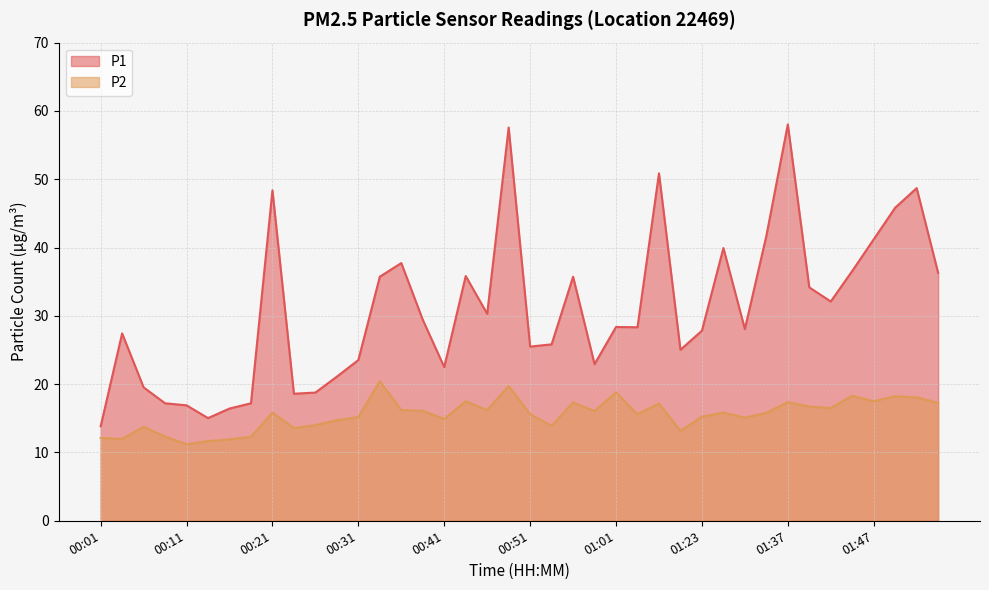

Reading left to right, transcribe all the data shown in this chart.

P1: 13.8	27.4	19.5	17.2	16.9	15.0	16.4	17.2	48.4	18.6	18.8	21.1	23.5	35.7	37.7	29.4	22.5	35.8	30.3	57.6	25.5	25.8	35.7	22.9	28.4	28.3	50.9	25.0	27.8	39.9	28.1	41.7	58.0	34.2	32.1	36.6	41.2	45.8	48.7	36.3
P2: 12.1	12.0	13.8	12.3	11.2	11.7	11.9	12.3	15.8	13.6	14.0	14.7	15.2	20.4	16.2	16.1	14.9	17.5	16.2	19.7	15.6	13.9	17.3	16.1	18.8	15.6	17.2	13.2	15.2	15.8	15.1	15.8	17.4	16.7	16.5	18.3	17.5	18.2	18.1	17.3